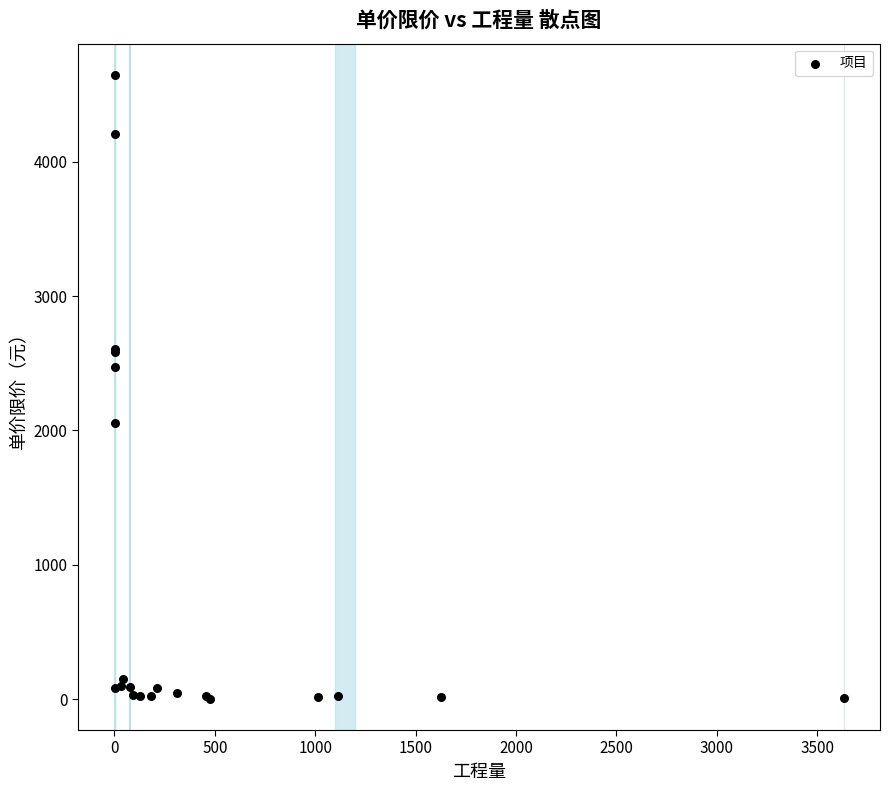

What Y value in the scatter plot is closest to 2324?

2473.6